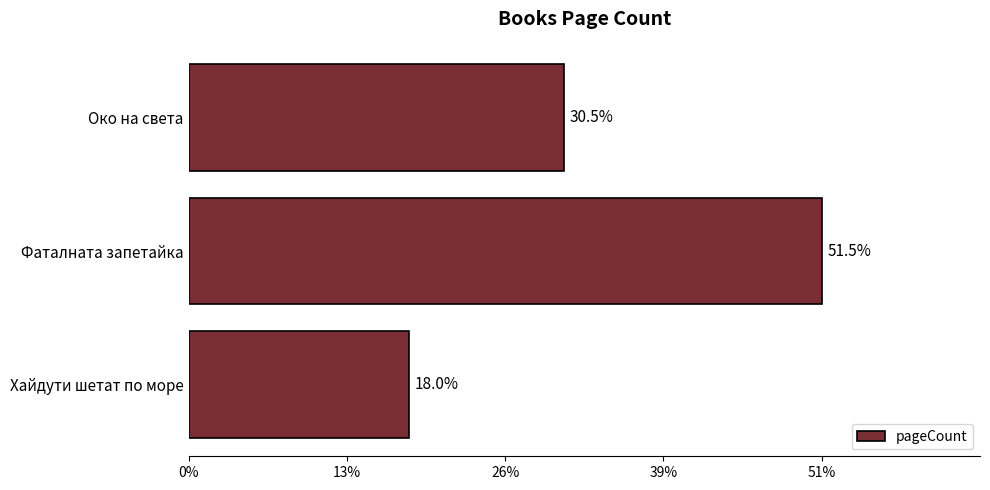

Does the chart contain any negative values?

No